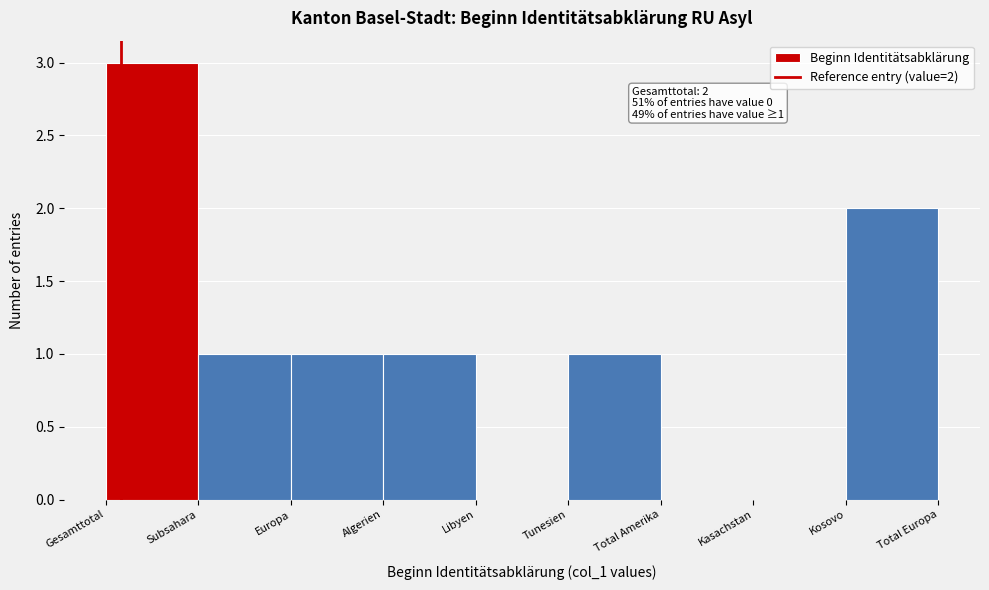

Reading left to right, extract all data points from this chart.

Gesamttotal=3	Subsahara=1	Europa=1	Algerien=1	Libyen=0	Tunesien=1	Total Amerika=0	Kasachstan=0	Kosovo=2